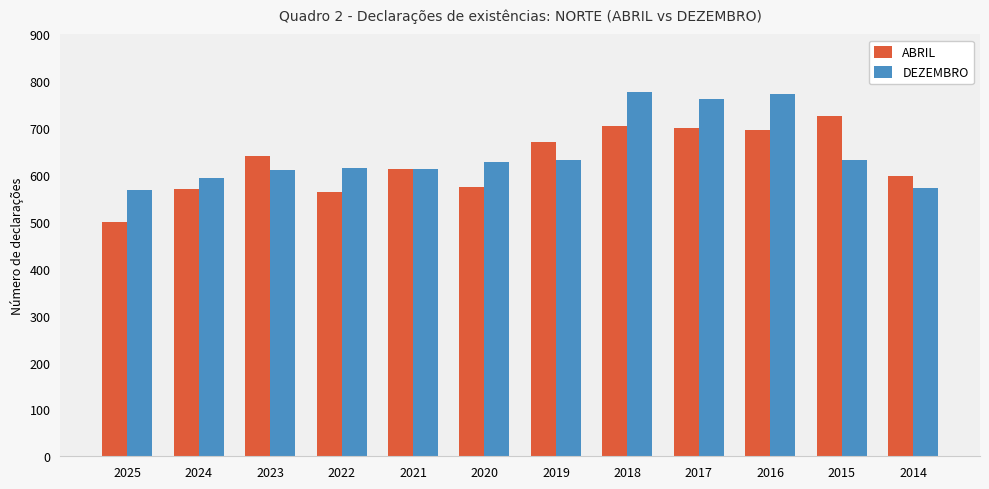

What is the difference between the maximum and second lowest values in the ABRIL series?

163